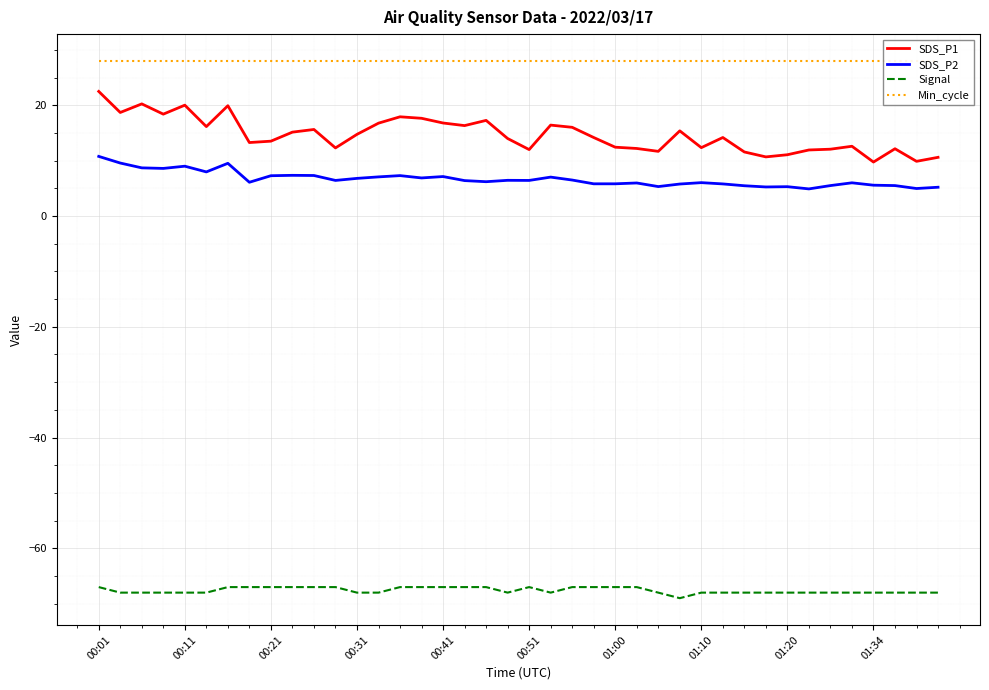

At which category does the chart reach its peak across all series?

00:01